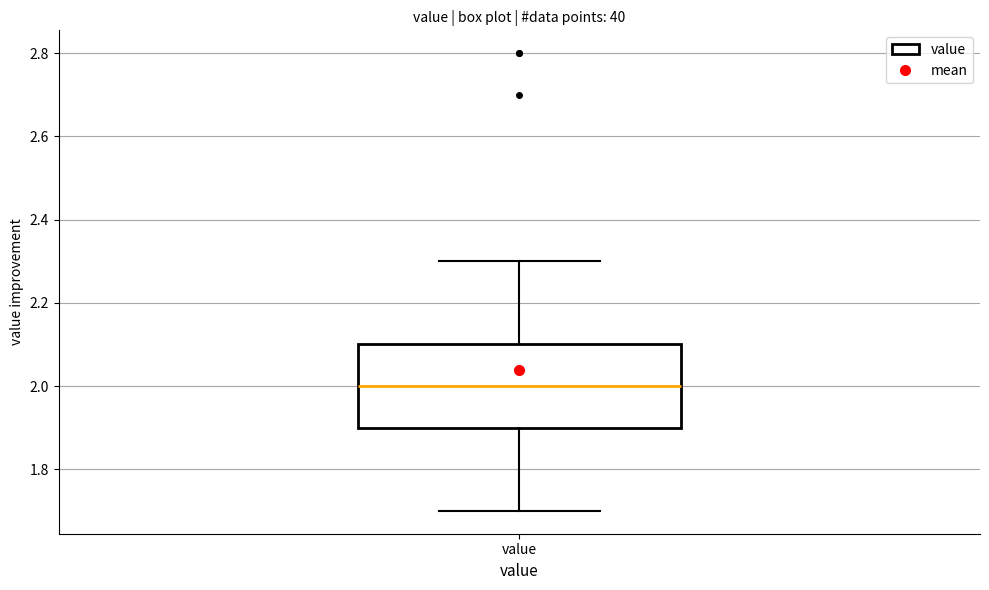

Where is the upper edge of the box for value on the y-axis? The values are not printed on the chart, so give them approximately, as read against the axis.

2.1